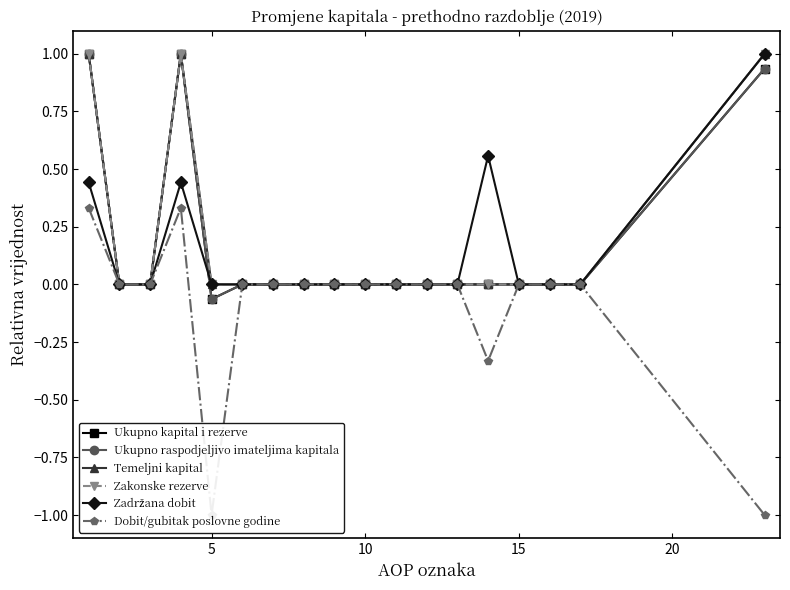

Which series has the largest range (max minus min)?

Dobit/gubitak poslovne godine